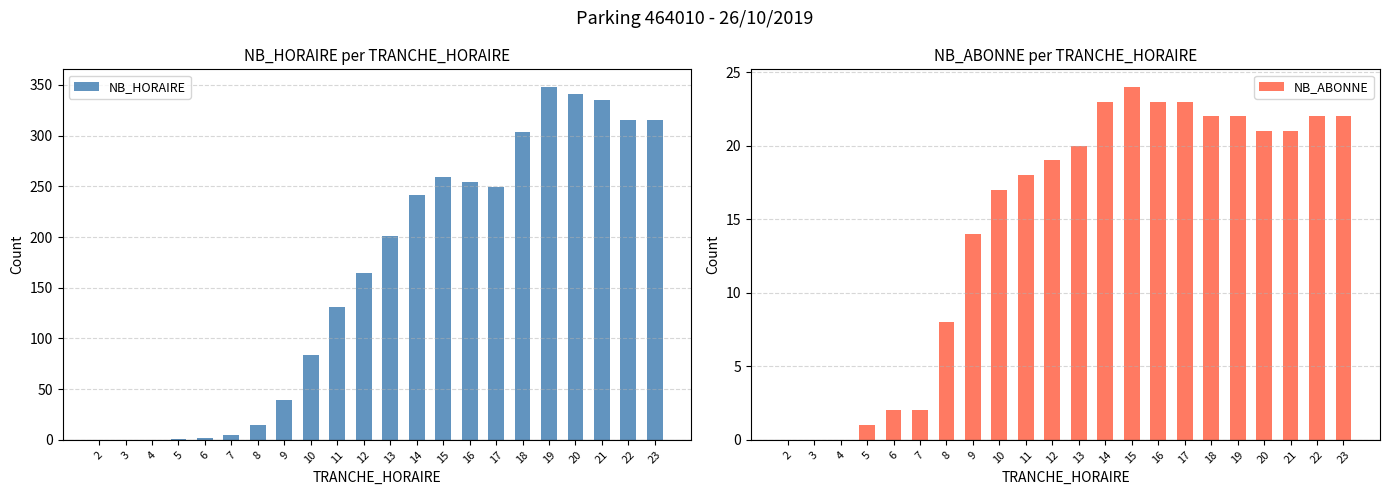

Which series has the largest range (max minus min)?

NB_HORAIRE